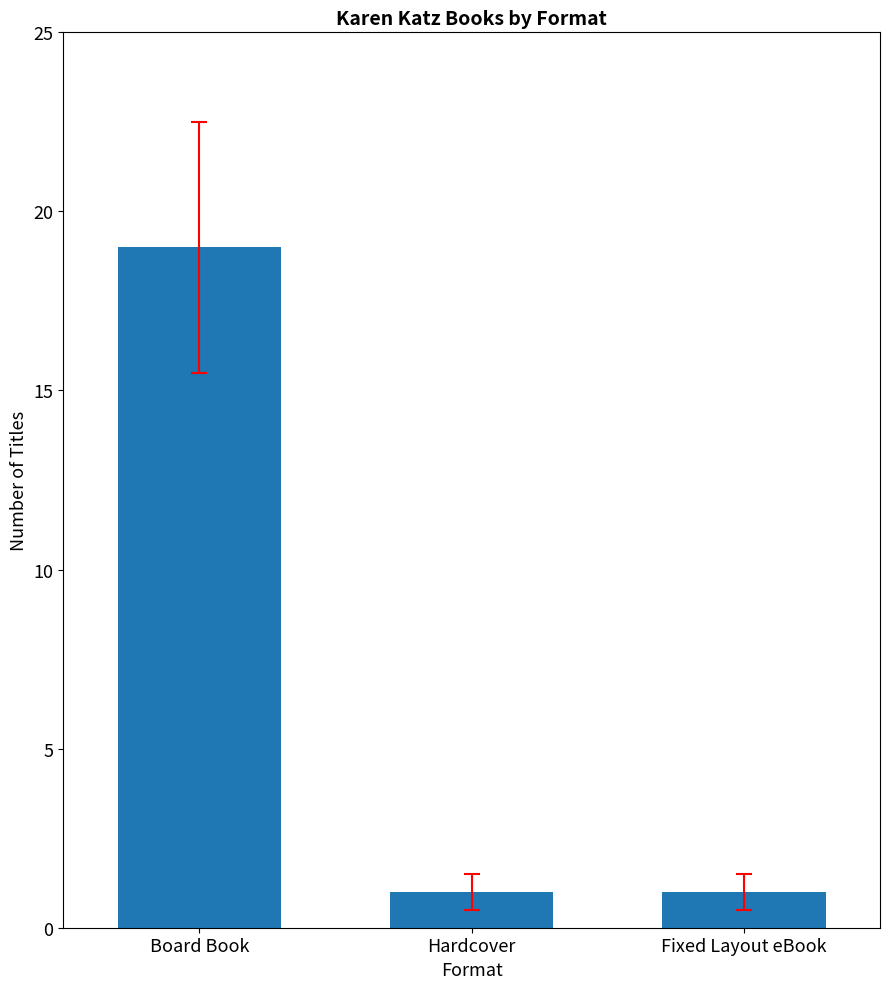

Between Hardcover and Board Book, which is larger?

Board Book